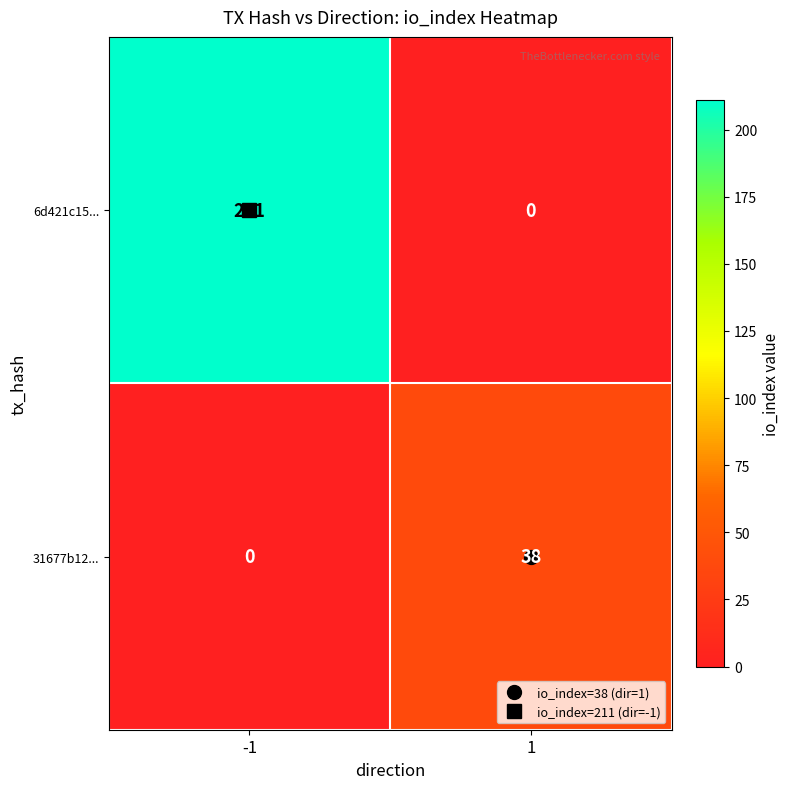

Which series has the largest total across all categories?

6d421c15...